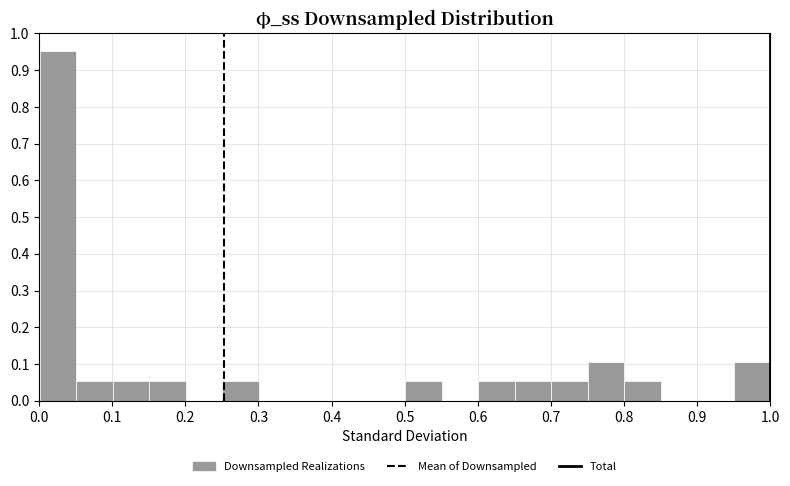

Reading left to right, transcribe this chart: for each bar, give the range it covers on the x-axis and its height. Neither the bar edges nor the heights are printed on the chart, so give them approximately, as read against the axes.

0.00 to 0.05: 0.95
0.05 to 0.10: 0.05
0.10 to 0.15: 0.05
0.15 to 0.20: 0.05
0.20 to 0.25: 0
0.25 to 0.30: 0.05
0.30 to 0.35: 0
0.35 to 0.40: 0
0.40 to 0.45: 0
0.45 to 0.50: 0
0.50 to 0.55: 0.05
0.55 to 0.60: 0
0.60 to 0.65: 0.05
0.65 to 0.70: 0.05
0.70 to 0.75: 0.05
0.75 to 0.80: 0.11
0.80 to 0.85: 0.05
0.85 to 0.90: 0
0.90 to 0.95: 0
0.95 to 1.00: 0.11